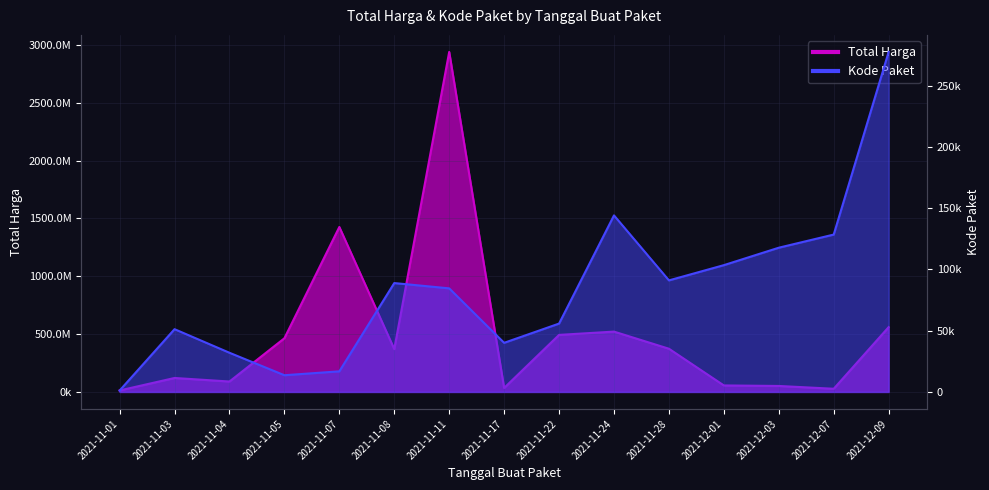

Count the number of categories in the chart.

15